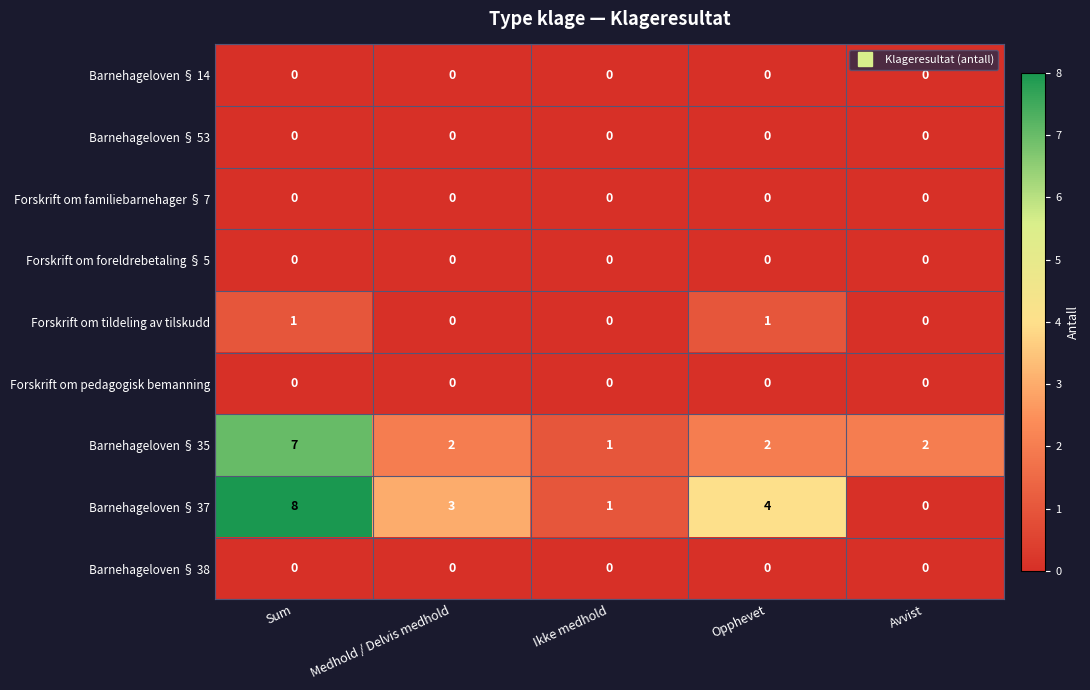

Which series has the largest total across all categories?

Barnehageloven § 37